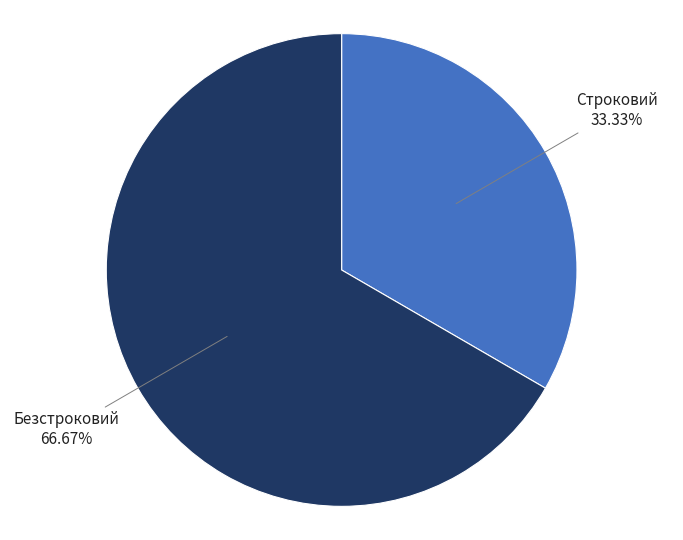

Does any single category account for the majority?

Yes